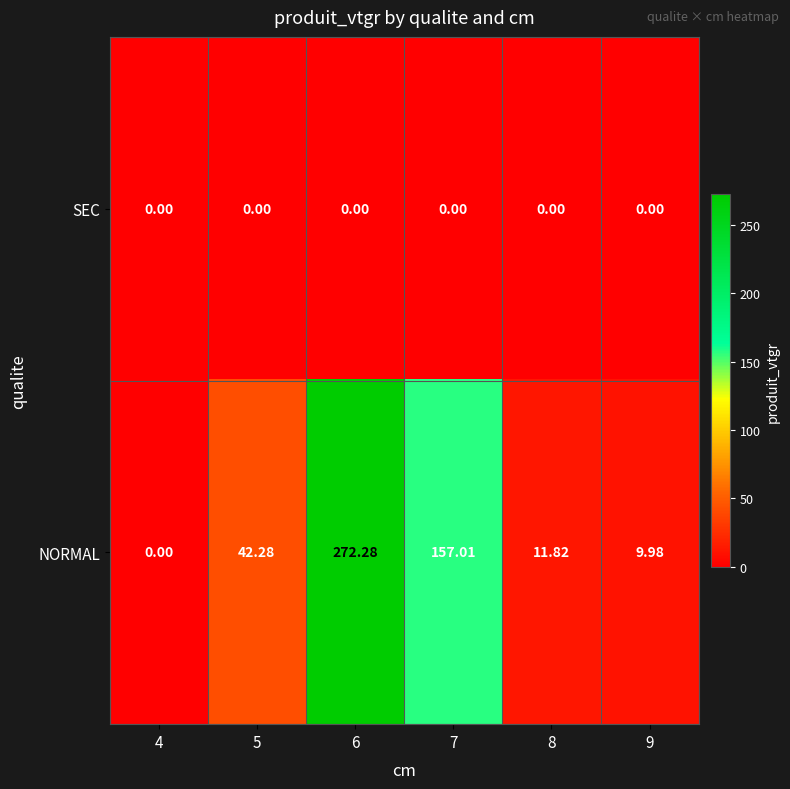

List the series in order of their overall mean, lowest first.

SEC, NORMAL